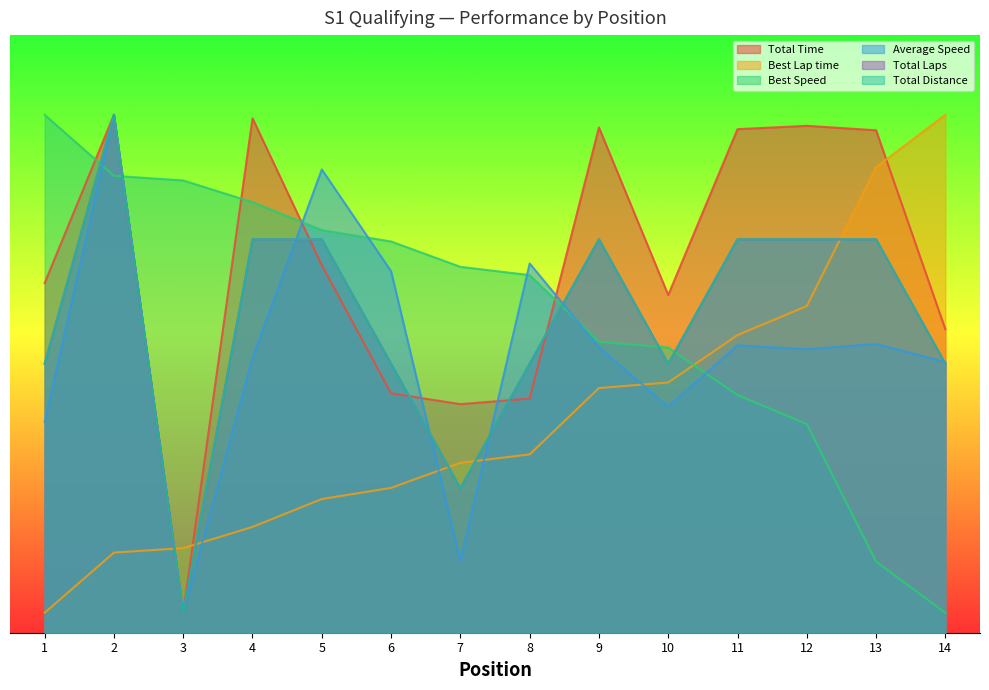

After their last crossing, which series has the higher values: Average Speed or Best Speed?

Average Speed